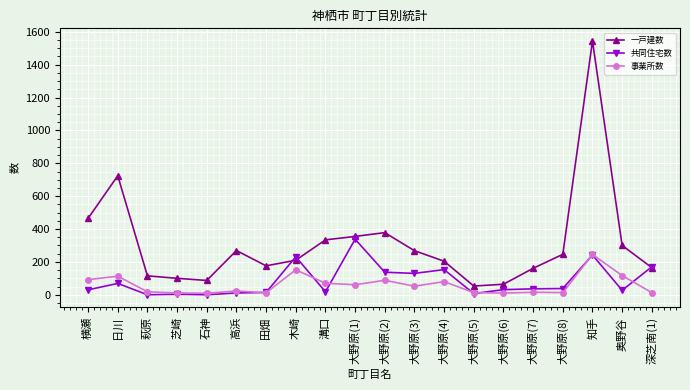

What is the average value of the 共同住宅数 series?

84